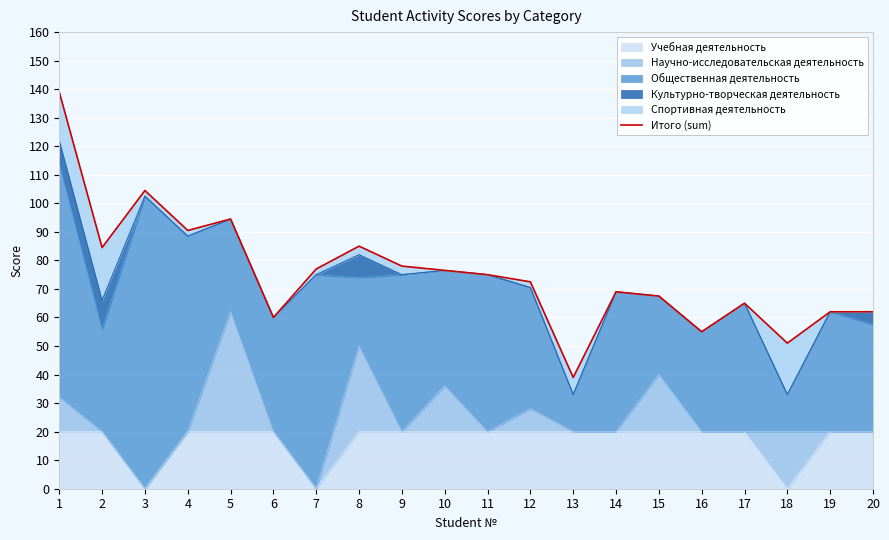

What is the sum of all values?

1507.5